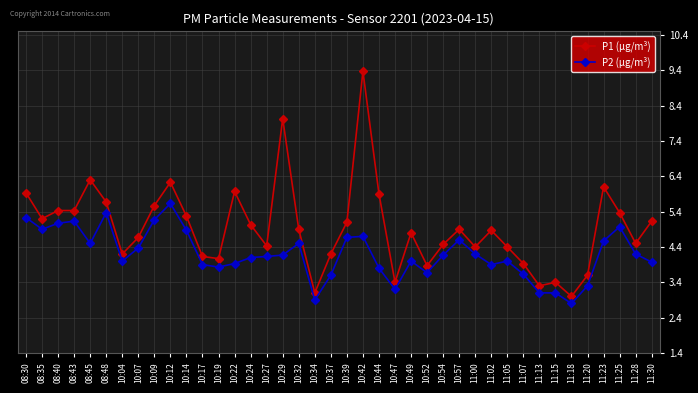

Which series has the largest total across all categories?

P1 (µg/m³)